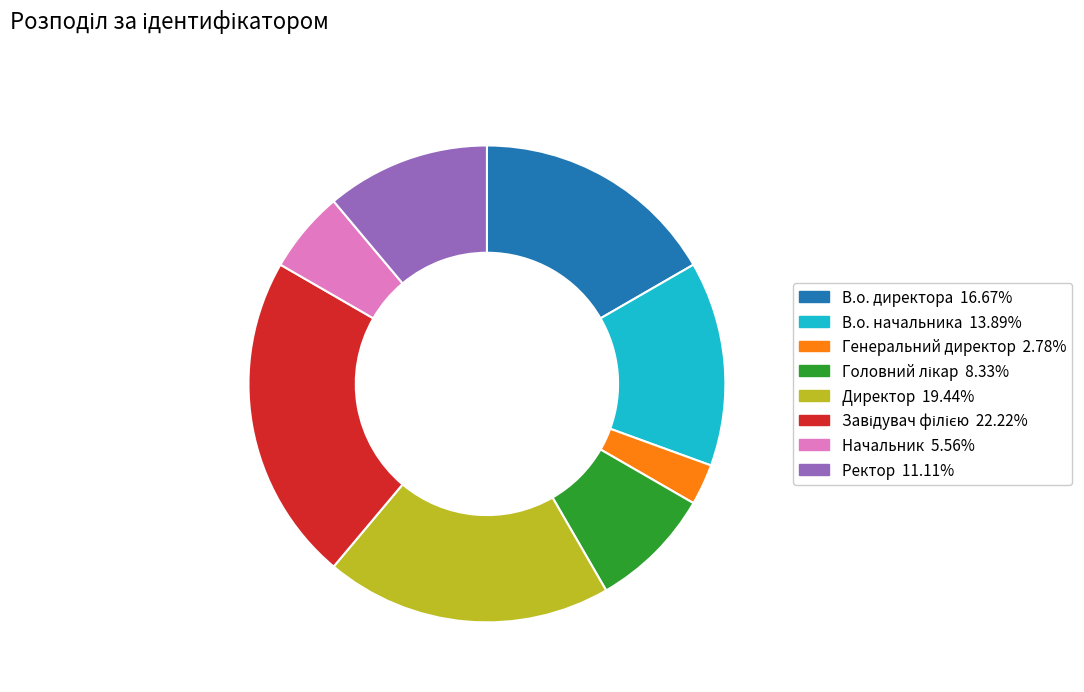

Does Генеральний директор represent more than half of the total?

No